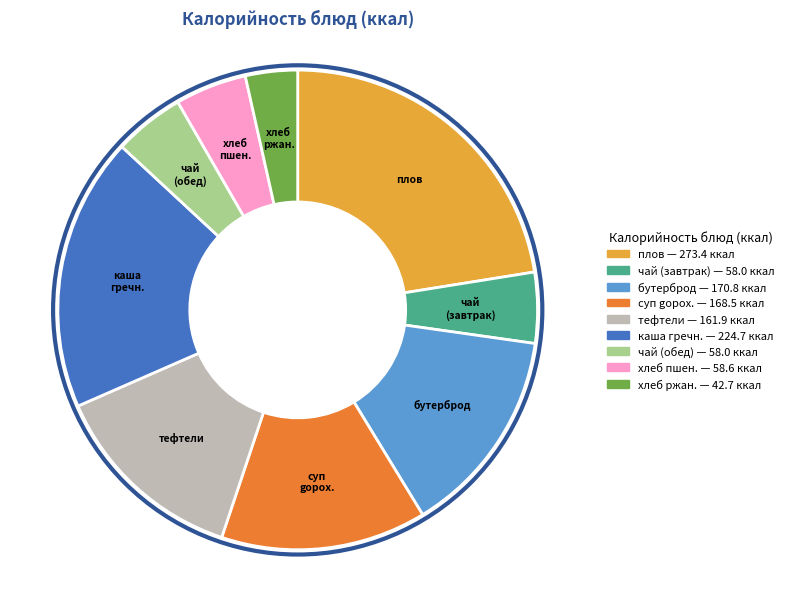

True or false: суп gорох. accounts for 4% of the total.

False